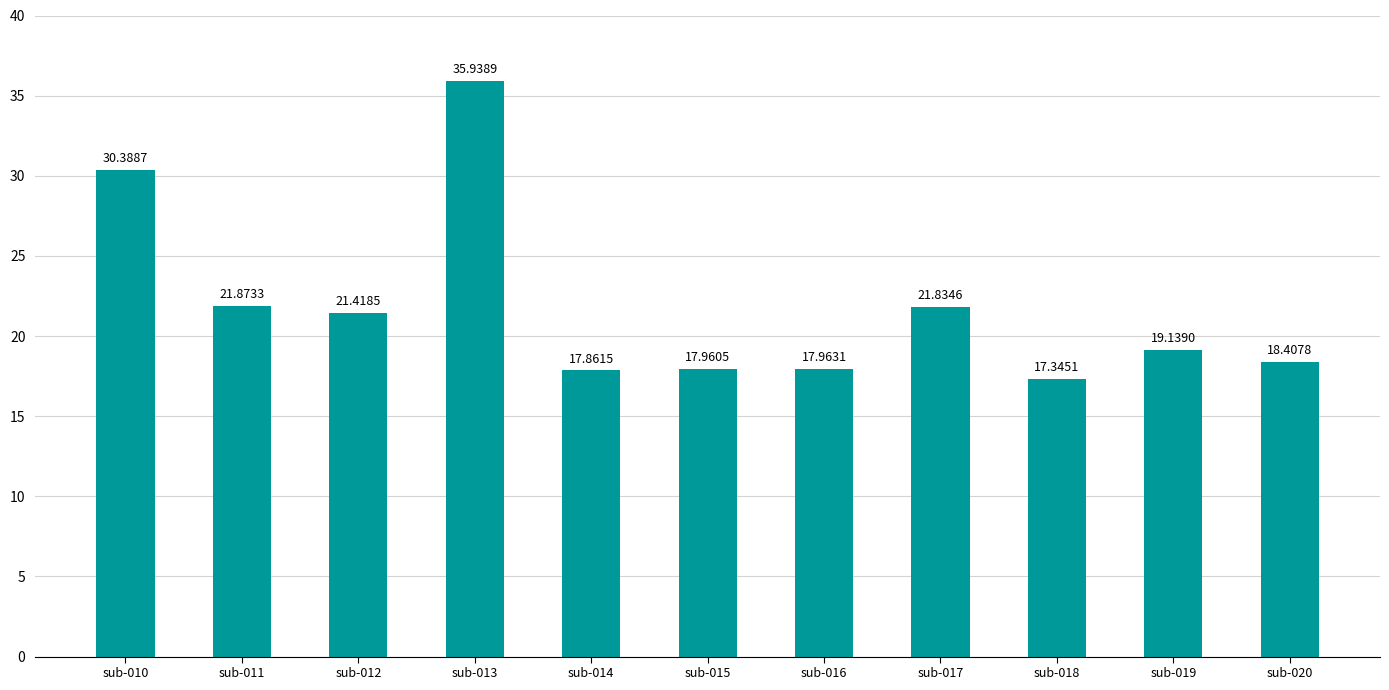

What is the sum of all values?

240.1